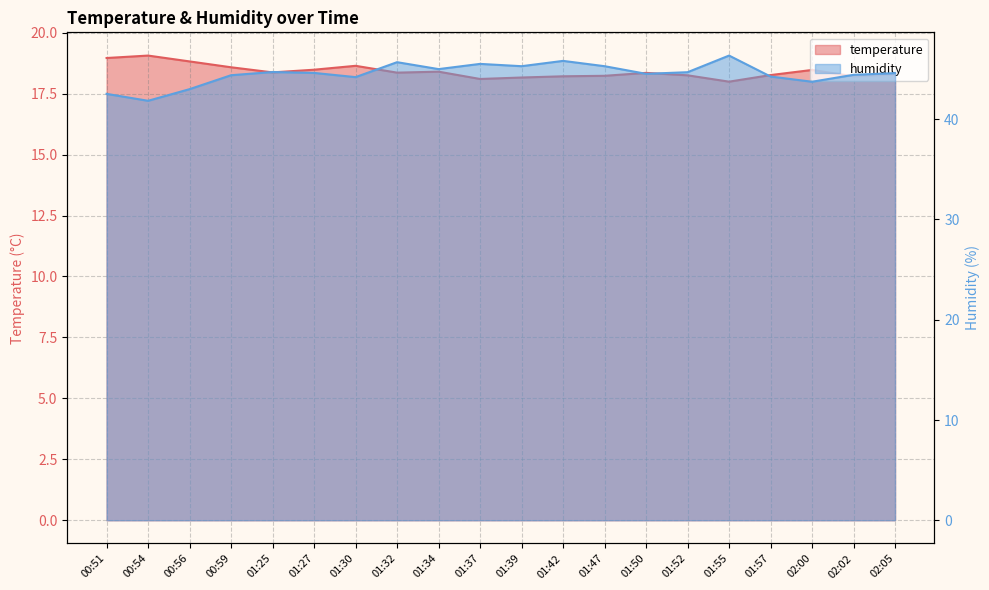

Where is humidity nearest to the value 44?

01:30